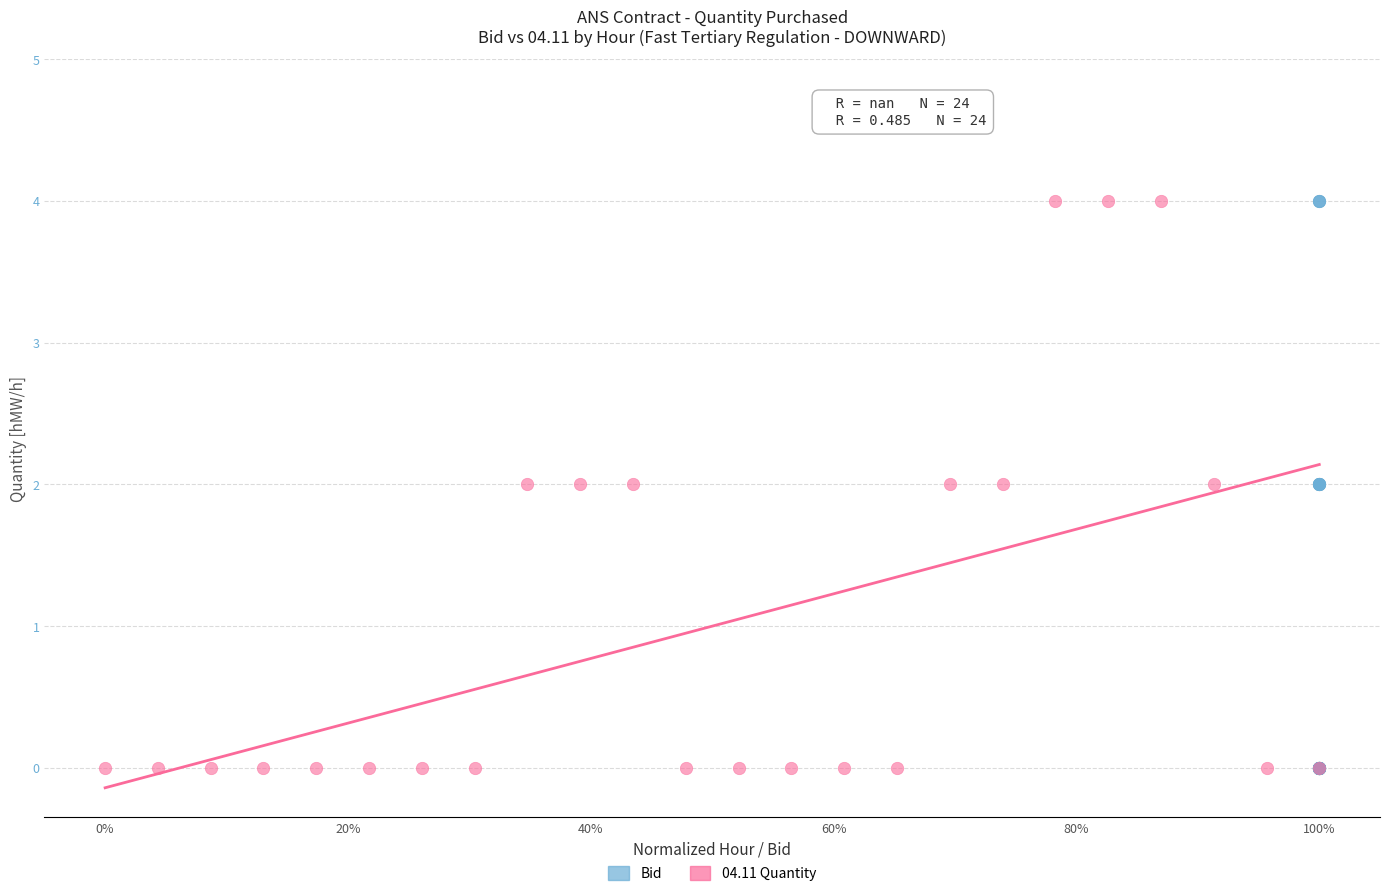

What are all the series names shown in the legend?

Bid, 04.11 Quantity